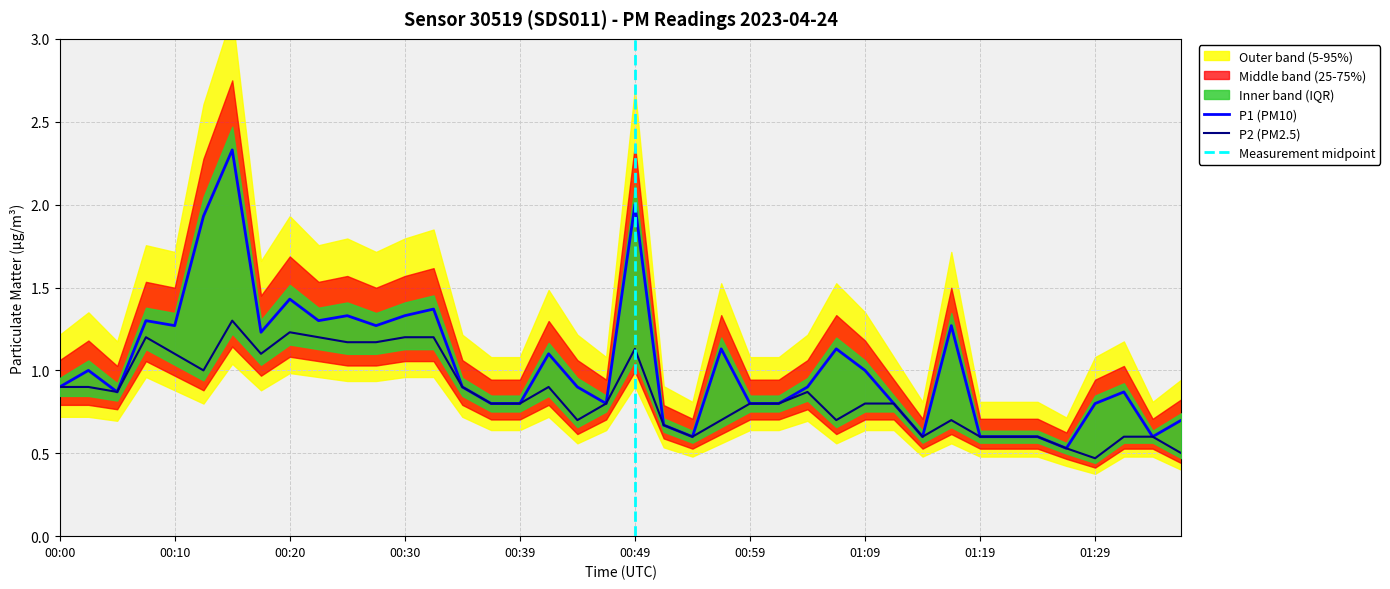

What is the label of the 16th point from the right?

00:59